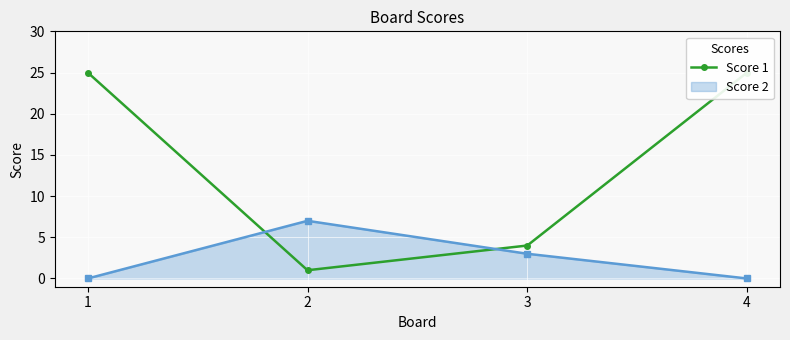

What is the difference between the maximum and second lowest values?

21